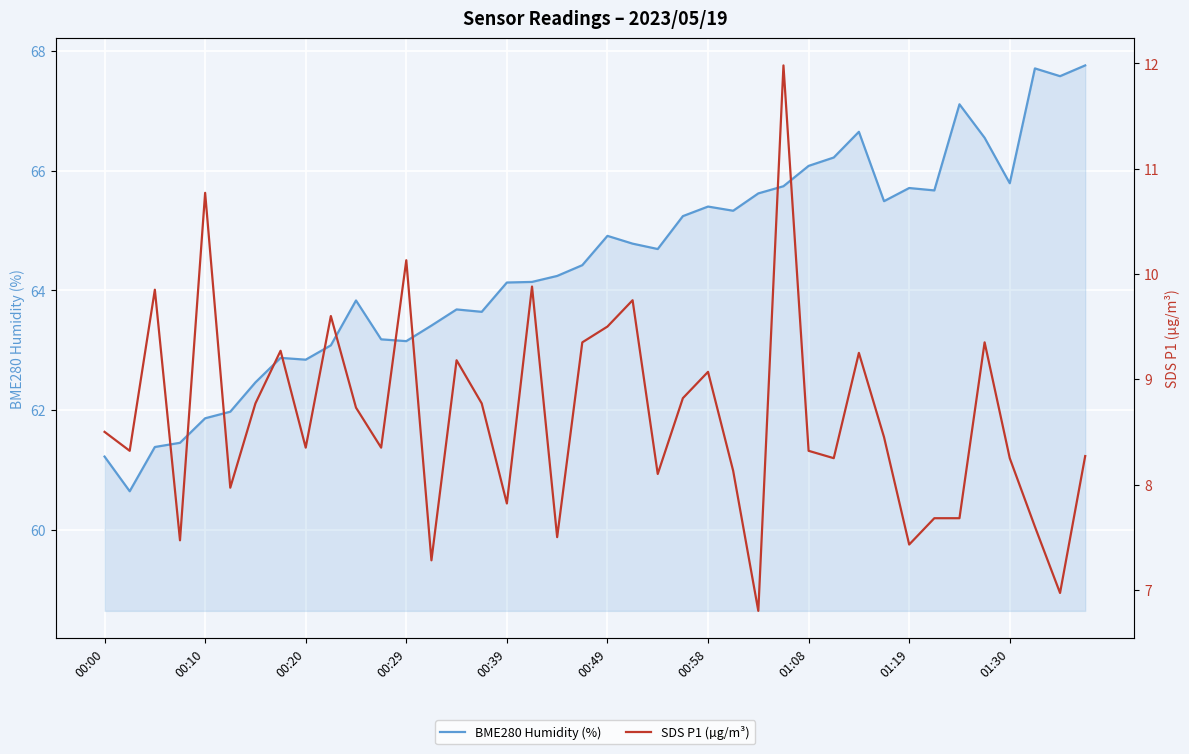

Is it true that BME280 Humidity (%) equals 66.1 at 01:08?

True